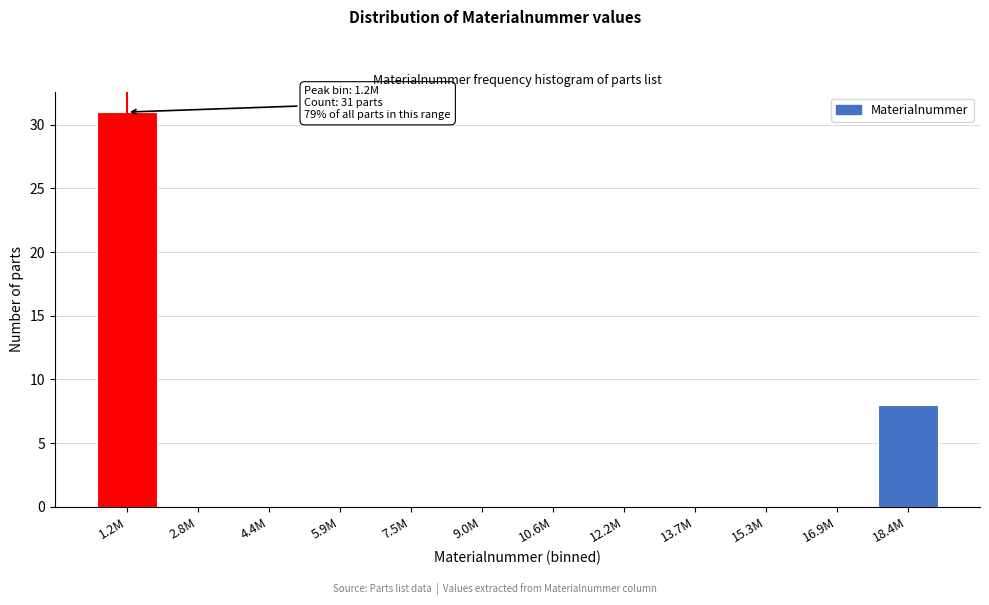

Reading left to right, extract all data points from this chart.

1.2M=31	2.8M=0	4.4M=0	5.9M=0	7.5M=0	9.0M=0	10.6M=0	12.2M=0	13.7M=0	15.3M=0	16.9M=0	18.4M=8